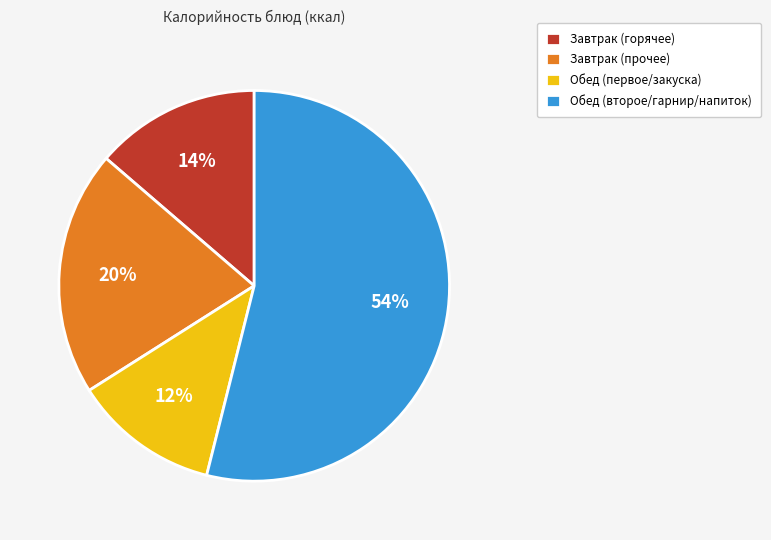

The Завтрак (горячее) slice represents 14% of the pie. True or false?

True